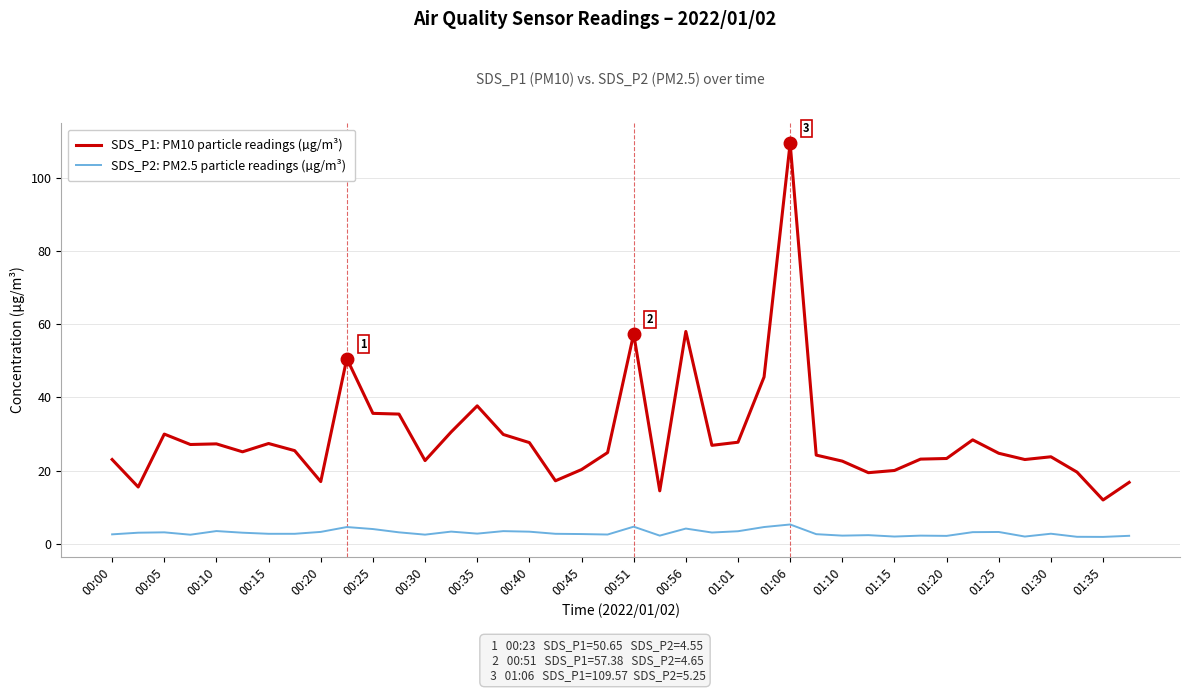

Which series has the largest total across all categories?

SDS_P1: PM10 particle readings (µg/m³)